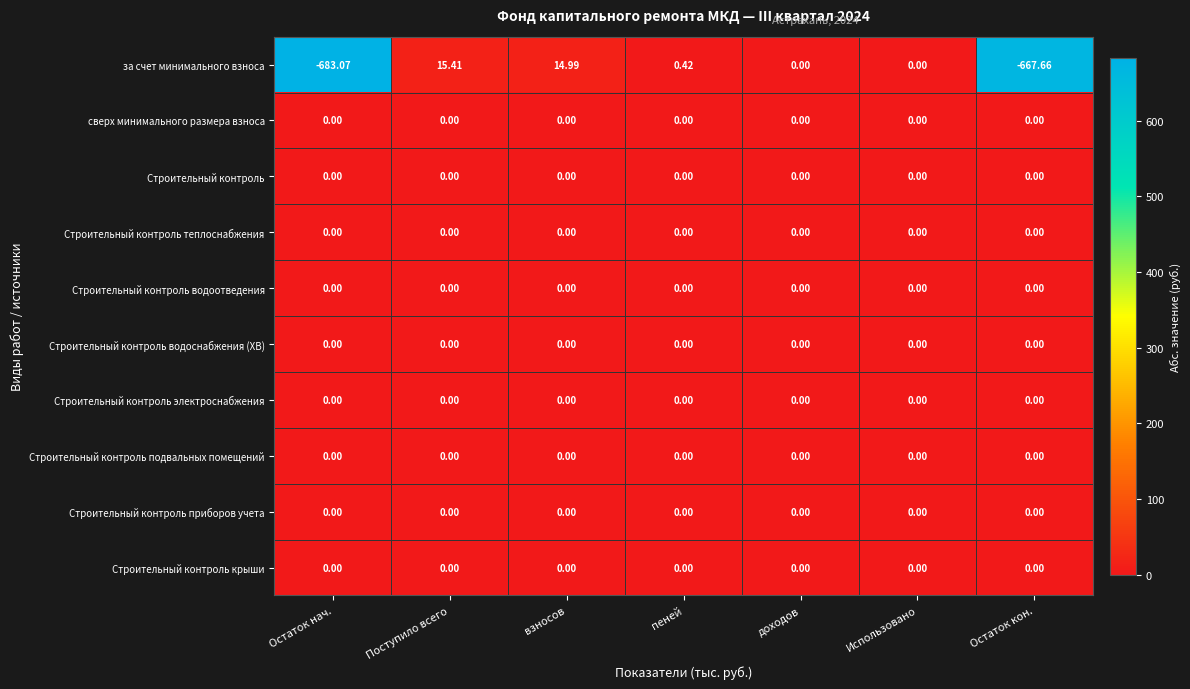

Which series has the widest spread of values?

за счет минимального взноса